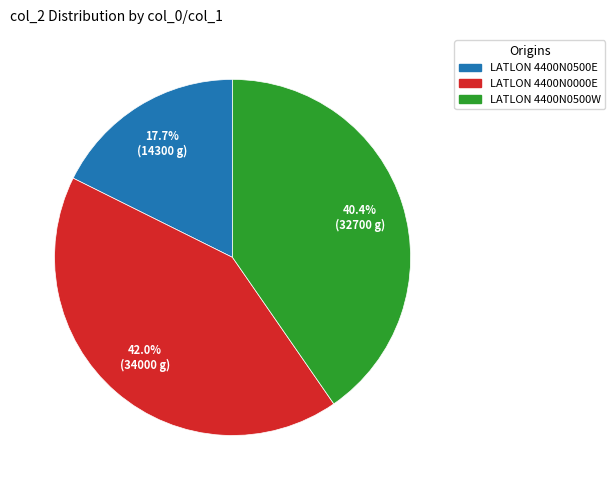

Which has a higher value, LATLON 4400N0000E or LATLON 4400N0500E?

LATLON 4400N0000E